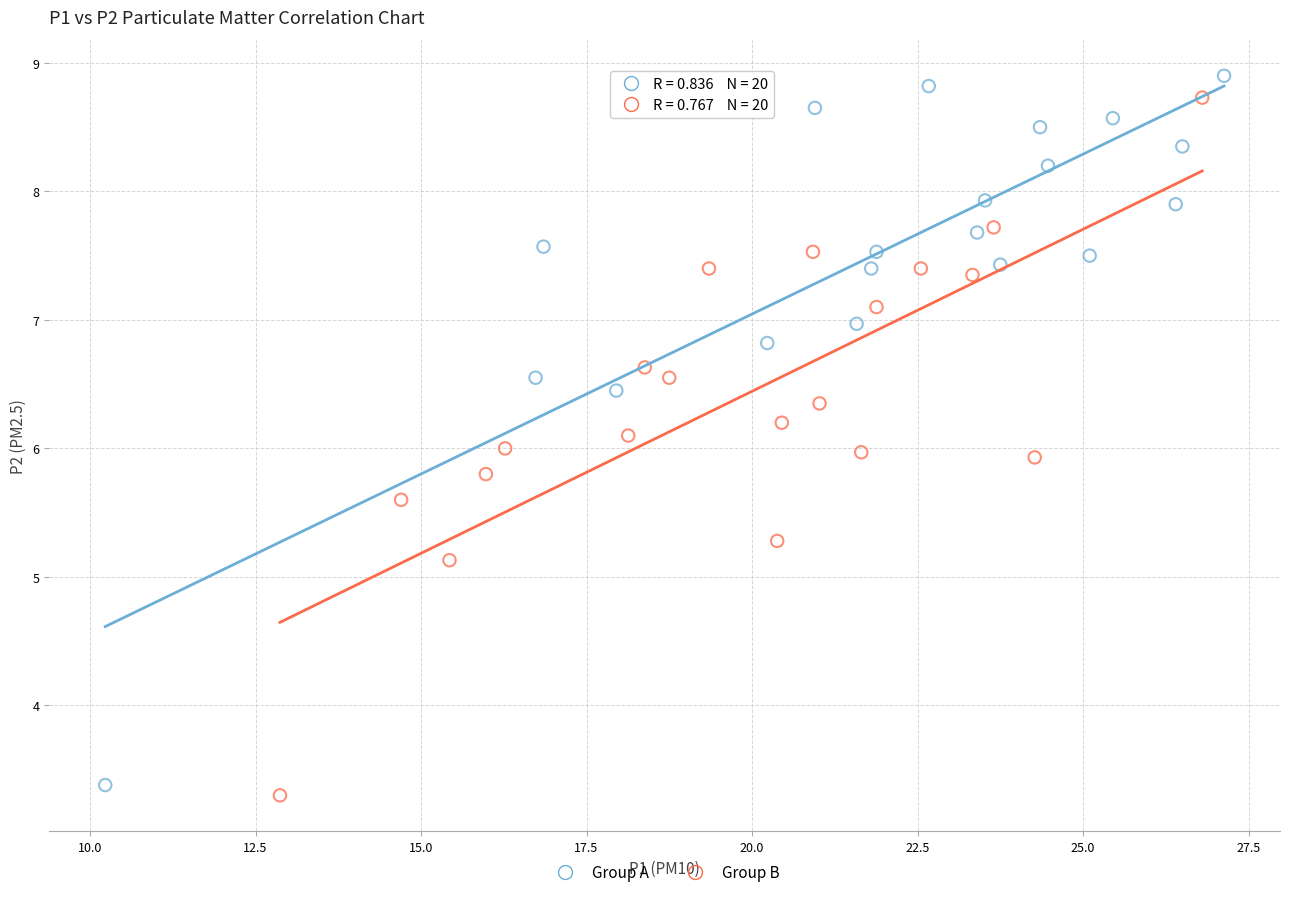

What are all the series names shown in the legend?

Group A, Group B